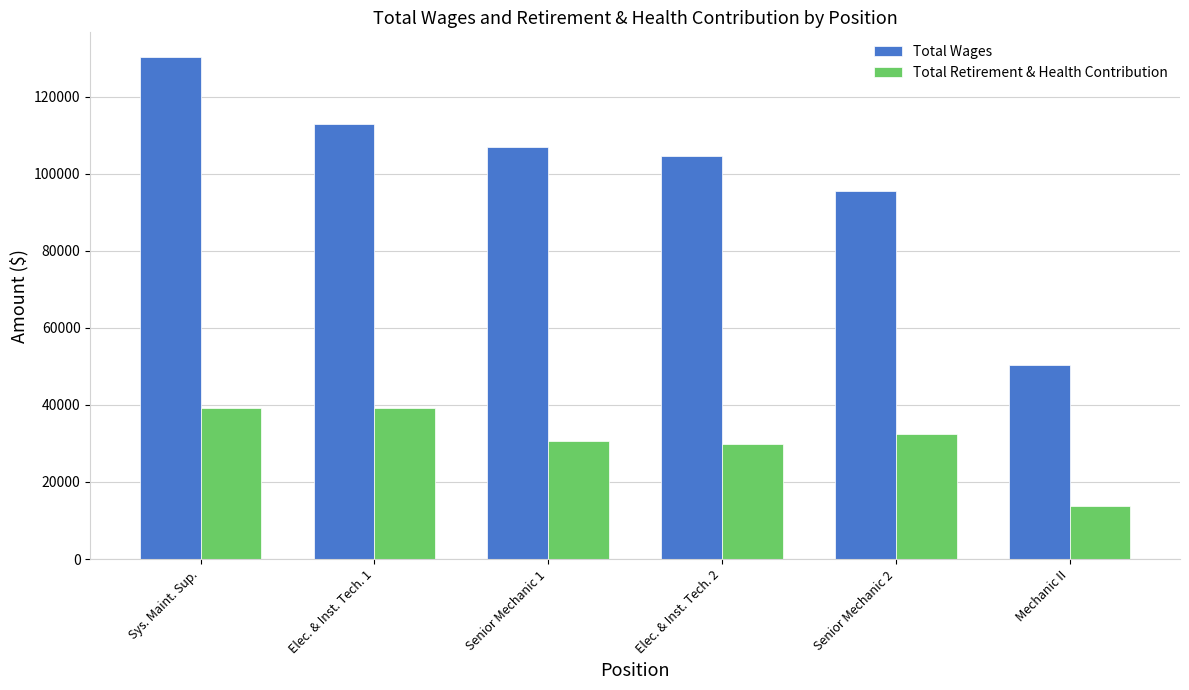

At Senior Mechanic 1, list the series in order from smallest to largest.

Total Retirement & Health Contribution, Total Wages